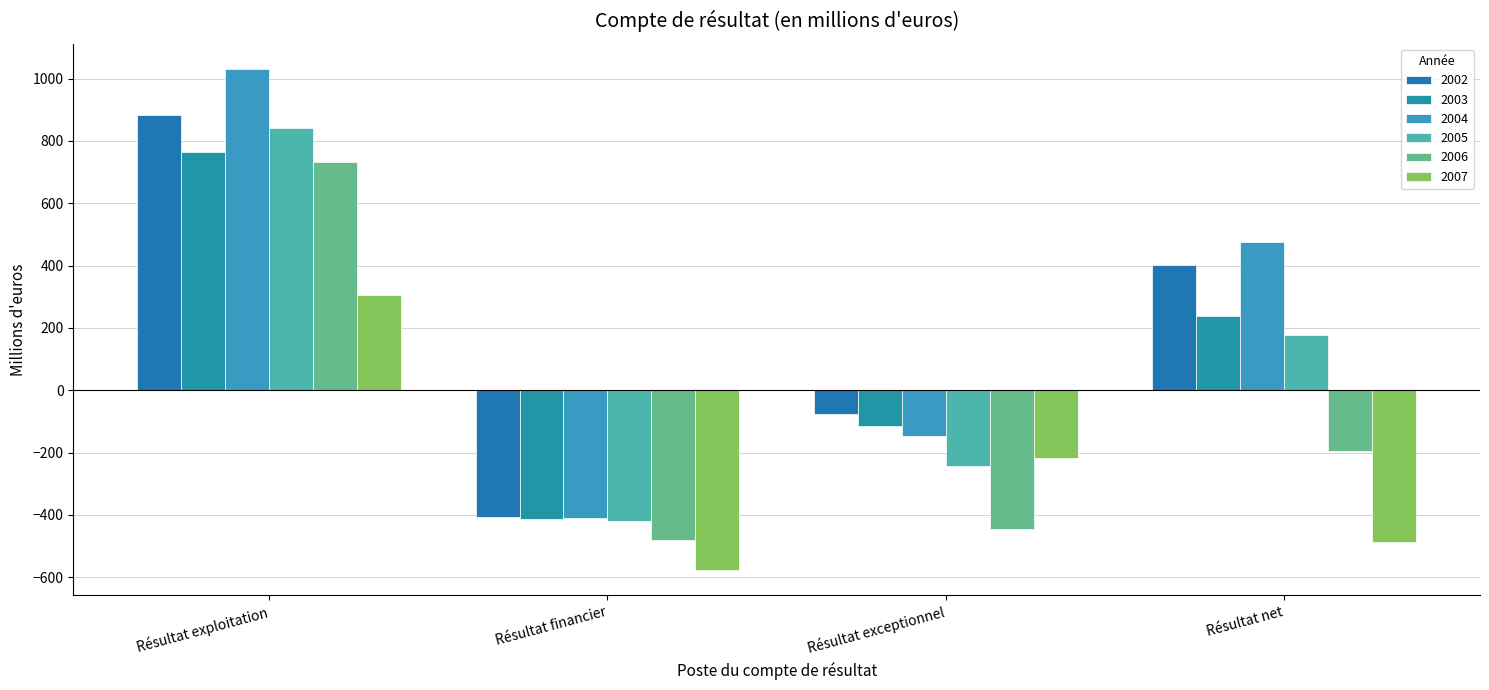

Between Résultat net and Résultat exploitation, which is larger?

Résultat exploitation